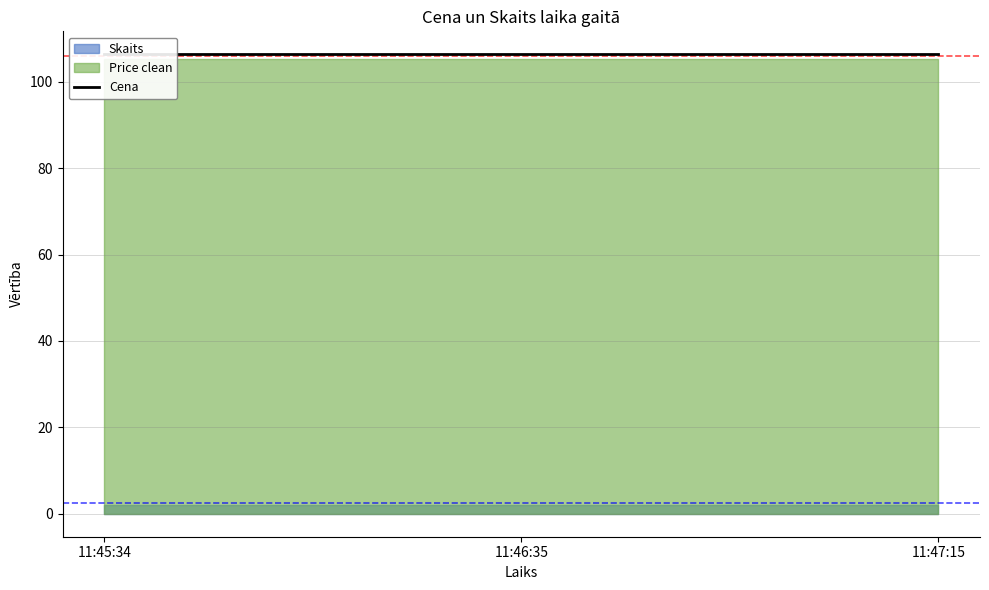

True or false: Skaits has a value of 1.0 at 11:46:35.

False